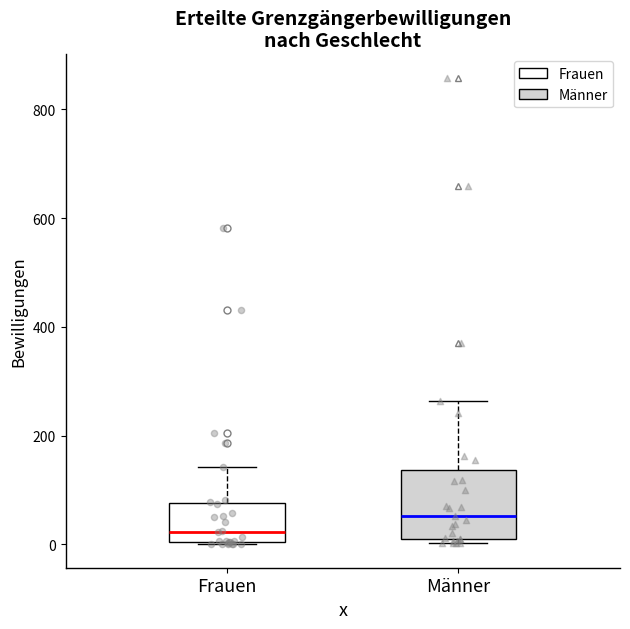

Where is the upper edge of the box for Männer on the y-axis? The values are not printed on the chart, so give them approximately, as read against the axis.

140